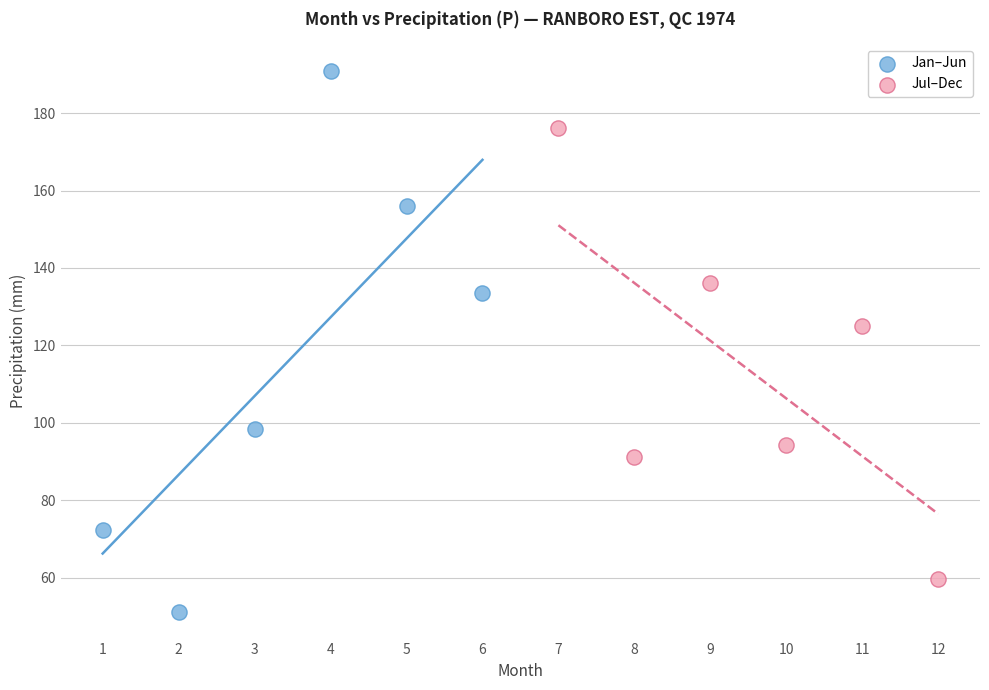

Which series has the largest Y range (max minus min)?

Jan–Jun